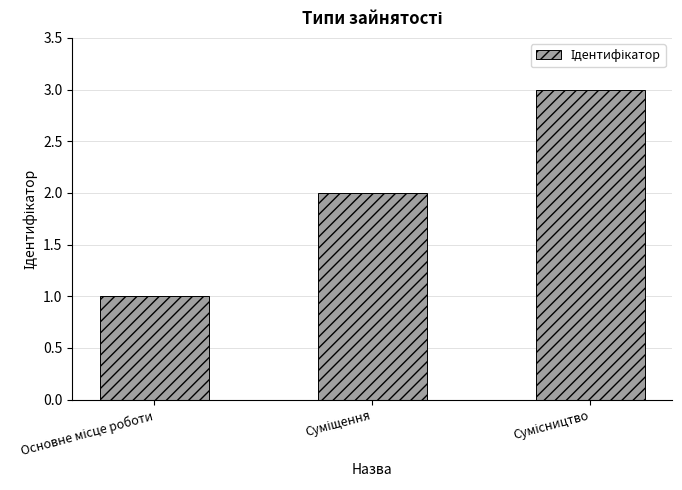

How many categories are shown in the chart?

3